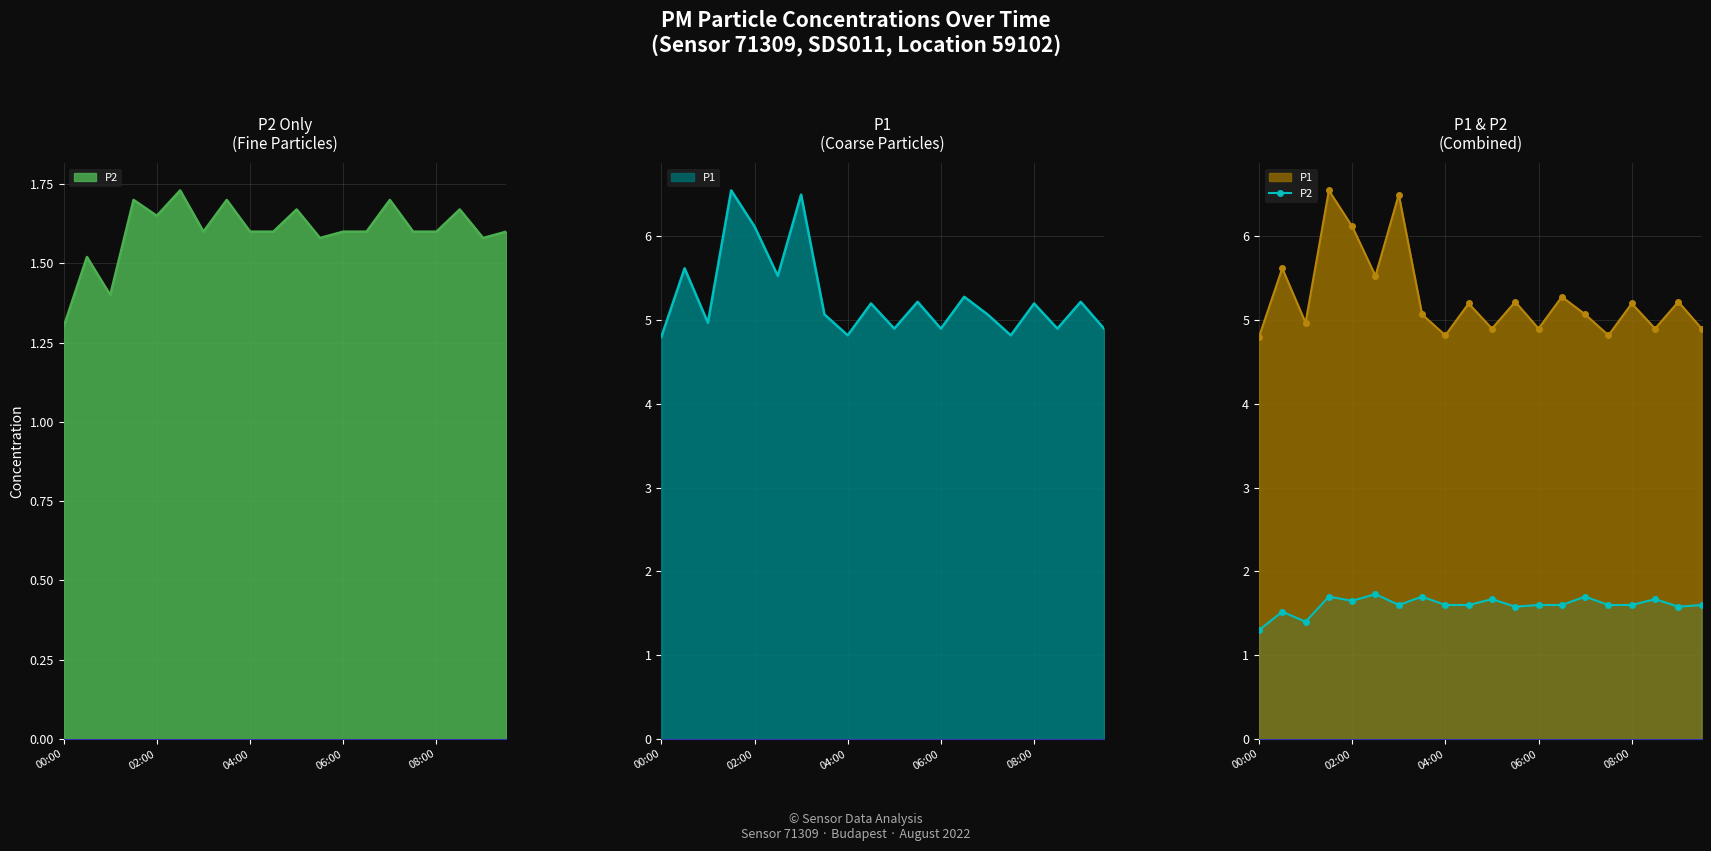

How many points are lower than both their immediate neighbors (excluding endpoints)?

5